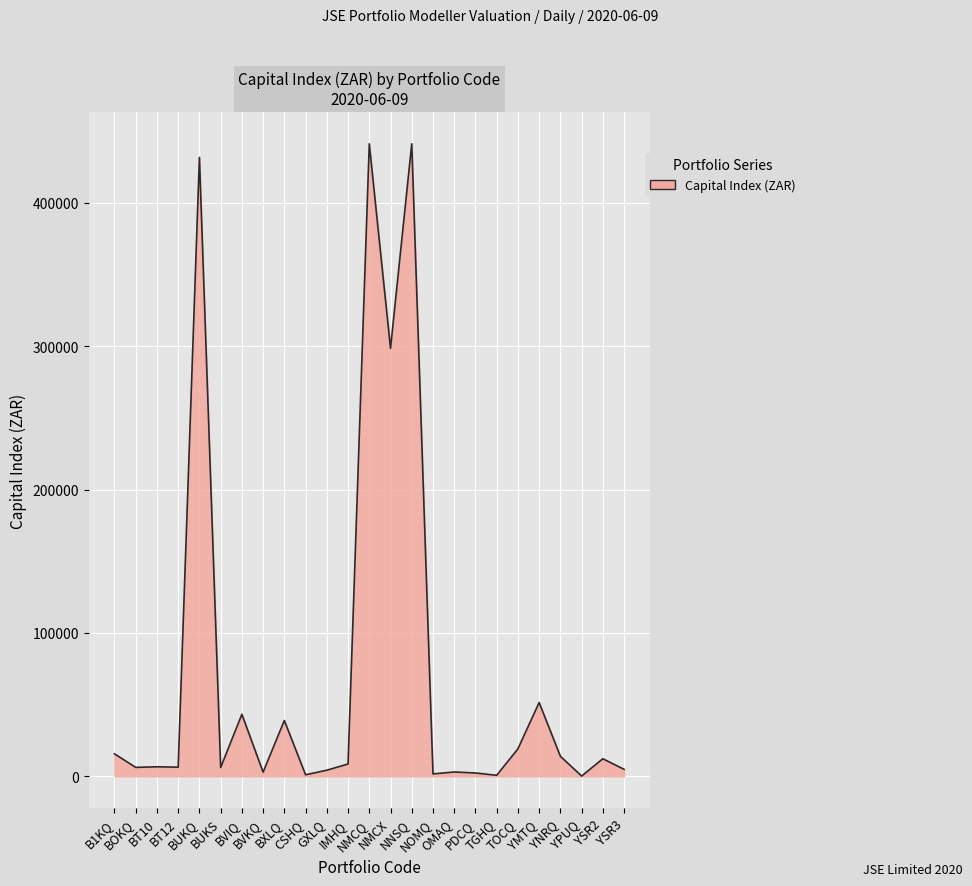

What is the greatest value displayed?

441304.7